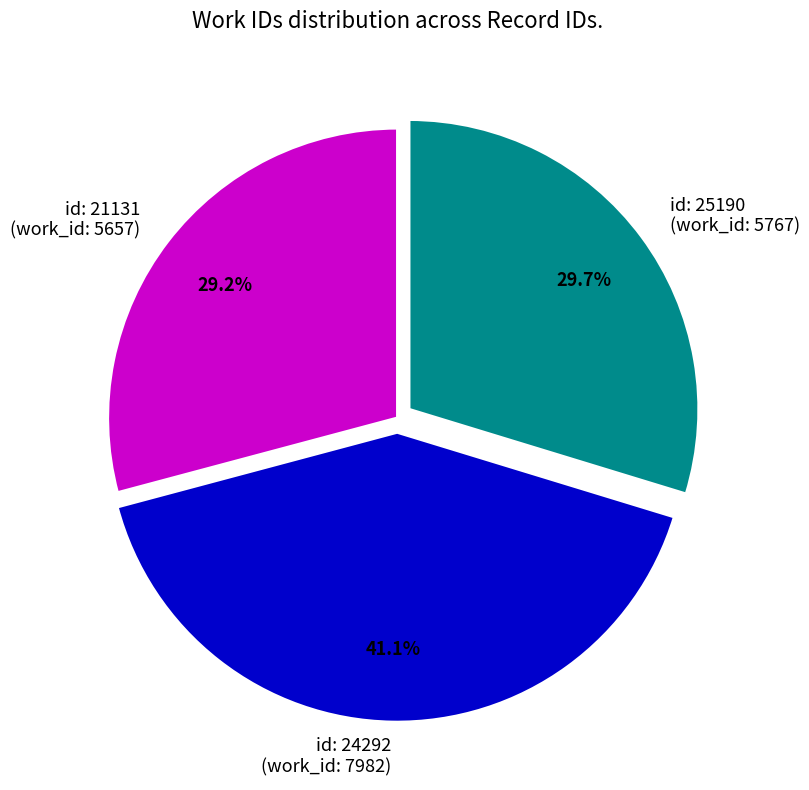

Which slice is the smallest?

id: 21131 (work_id: 5657)